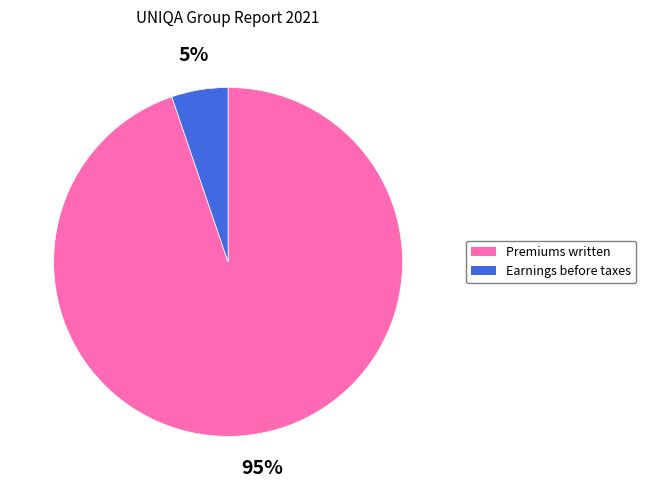

Which has a higher value, Earnings before taxes or Premiums written?

Premiums written